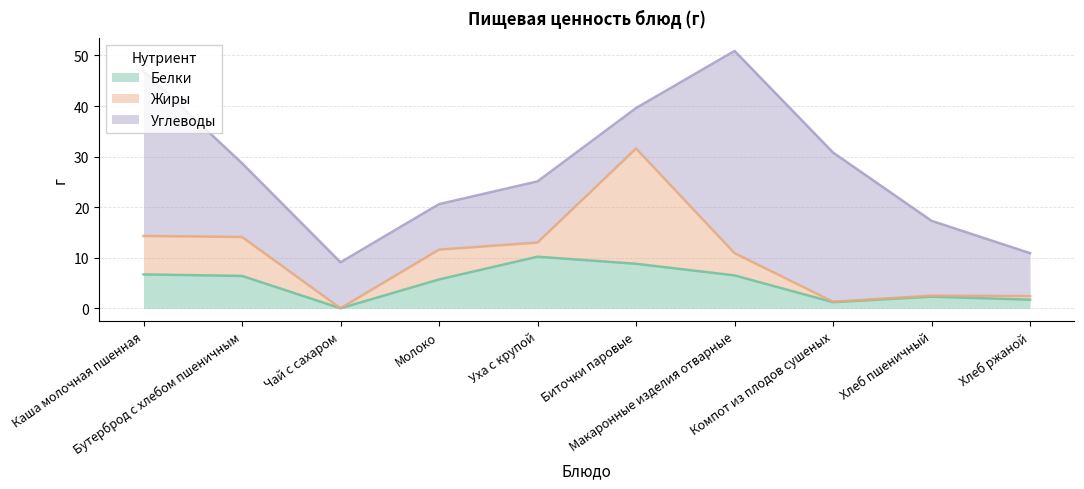

How many values in Жиры are above zero?

9